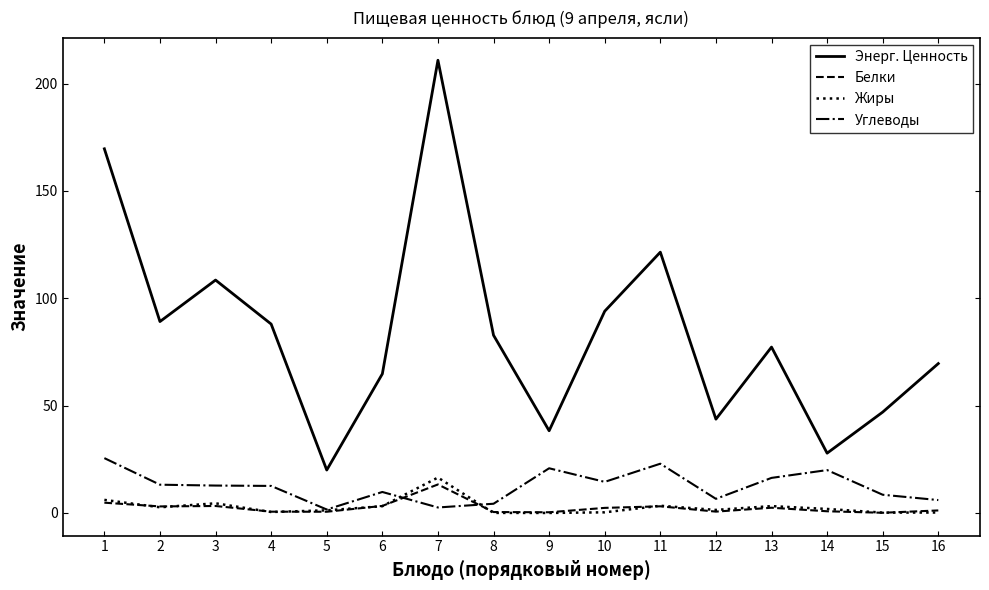

Which series has the widest spread of values?

Энерг. Ценность